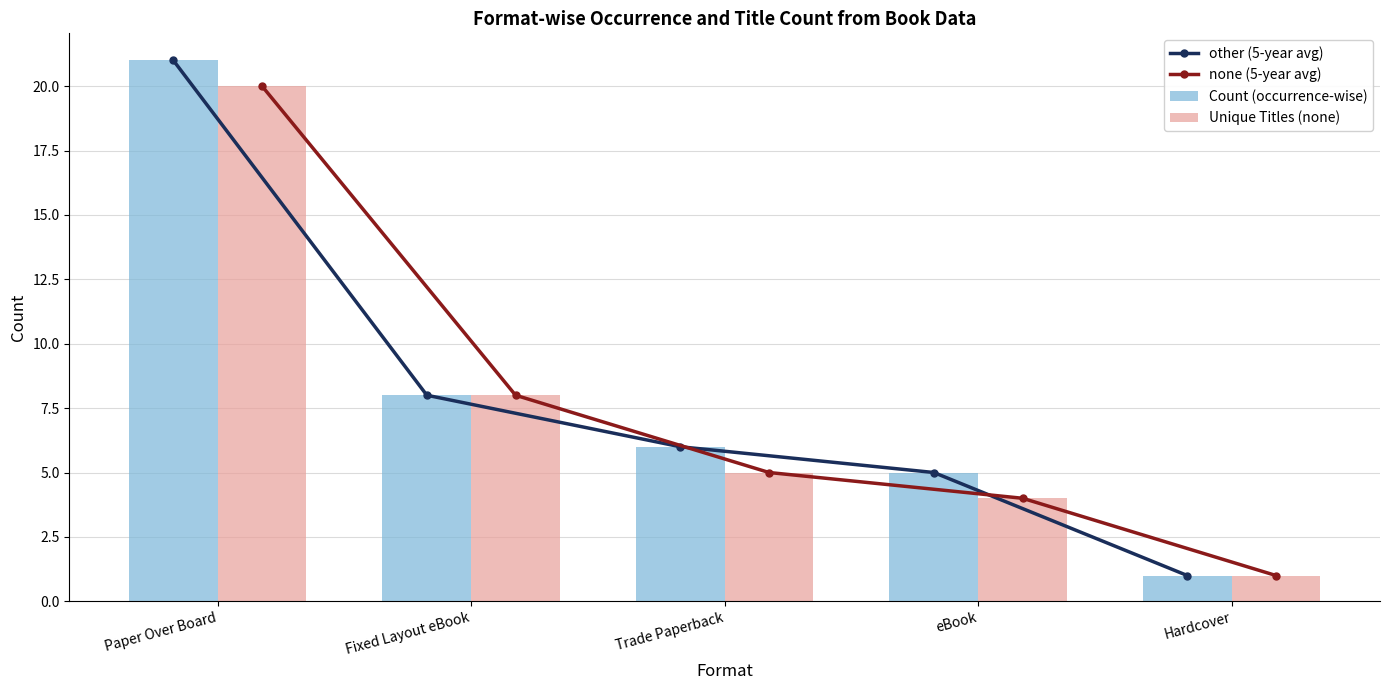

Is it true that other (5-year avg) equals 21 at Paper Over Board?

True